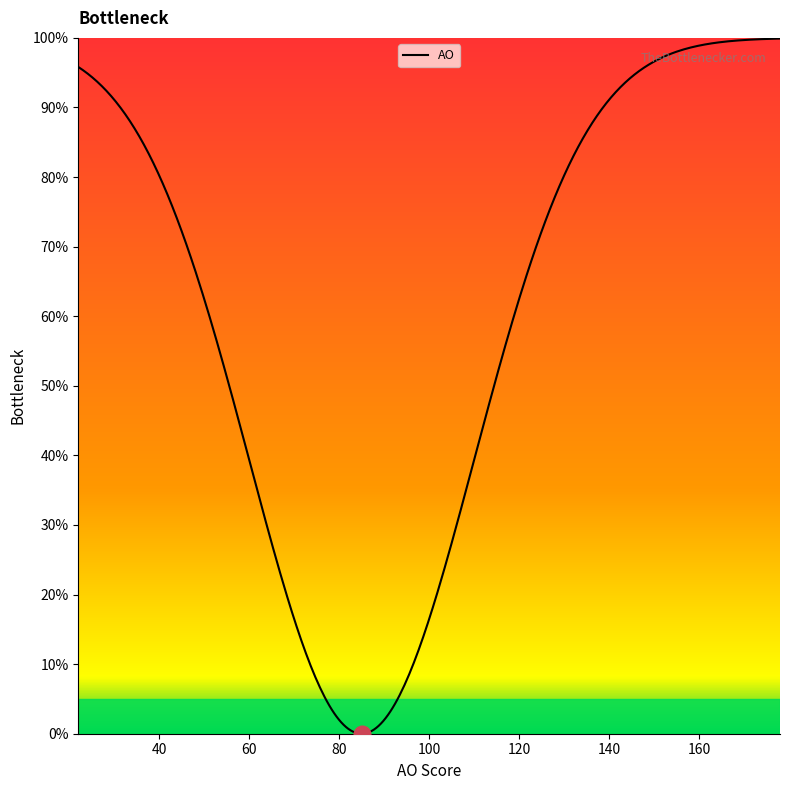

What is the greatest value displayed?

99.9